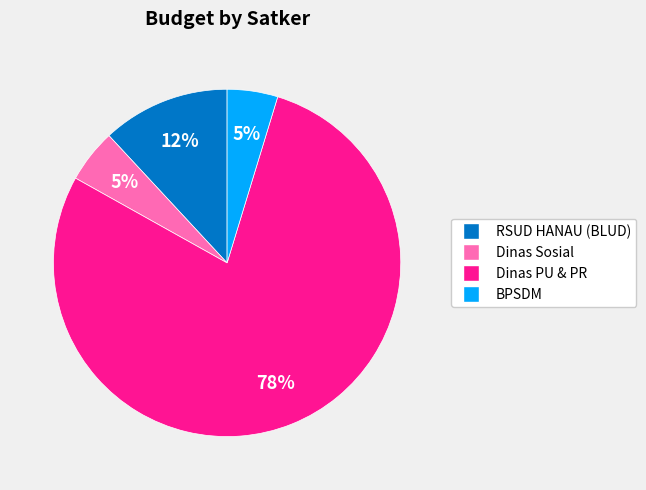

How many segments does this pie chart have?

4